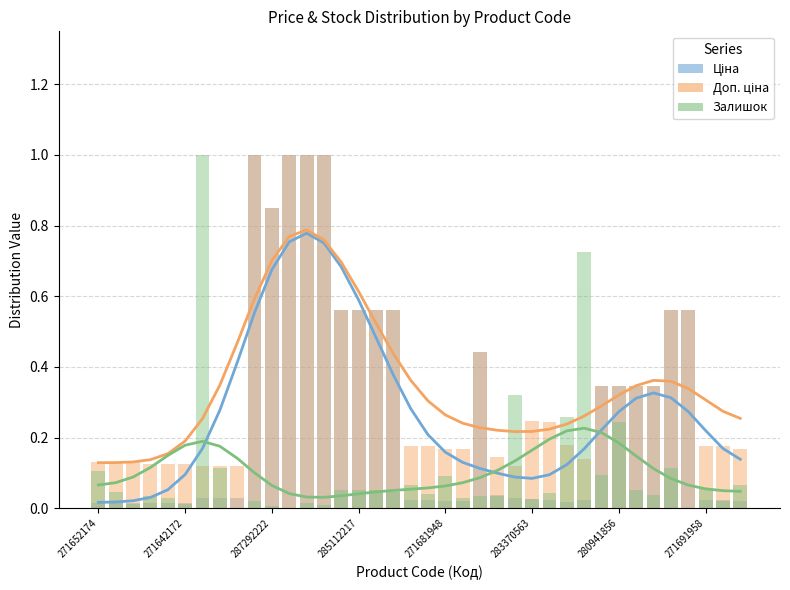

What is the difference between the maximum and minimum values in the Залишок series?

1.0